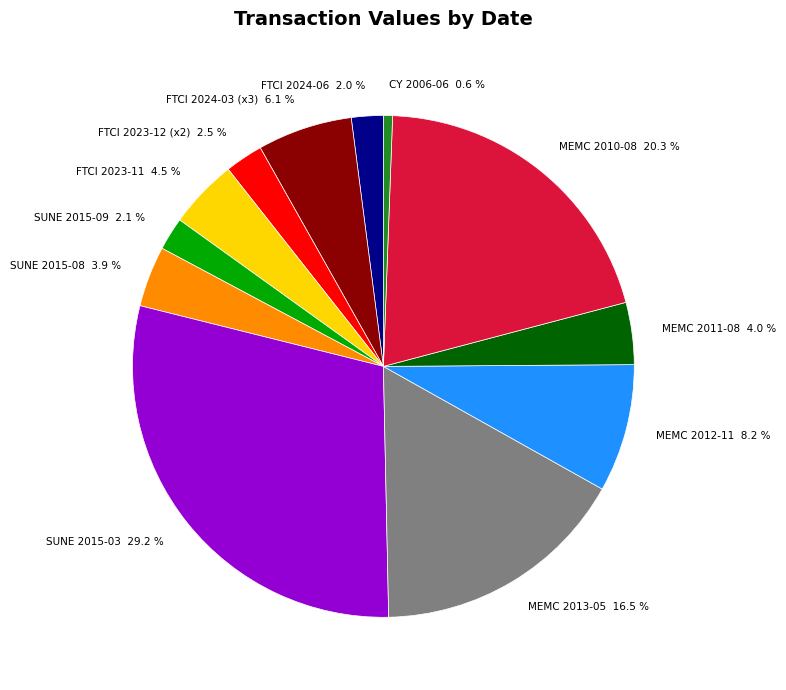

Which category has the smallest portion of the pie?

CY 2006-06